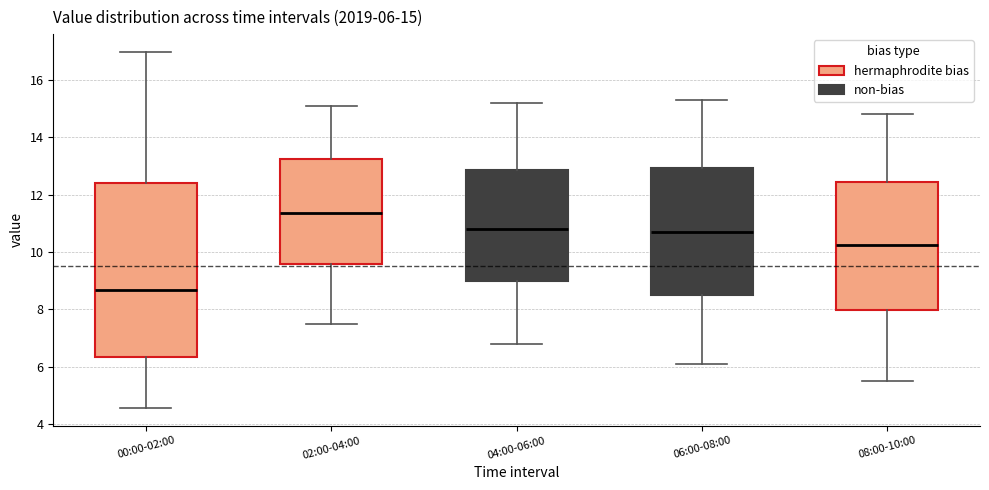

Comparing the boxes themselves (not the whiskers), which one is the tallest?

00:00-02:00